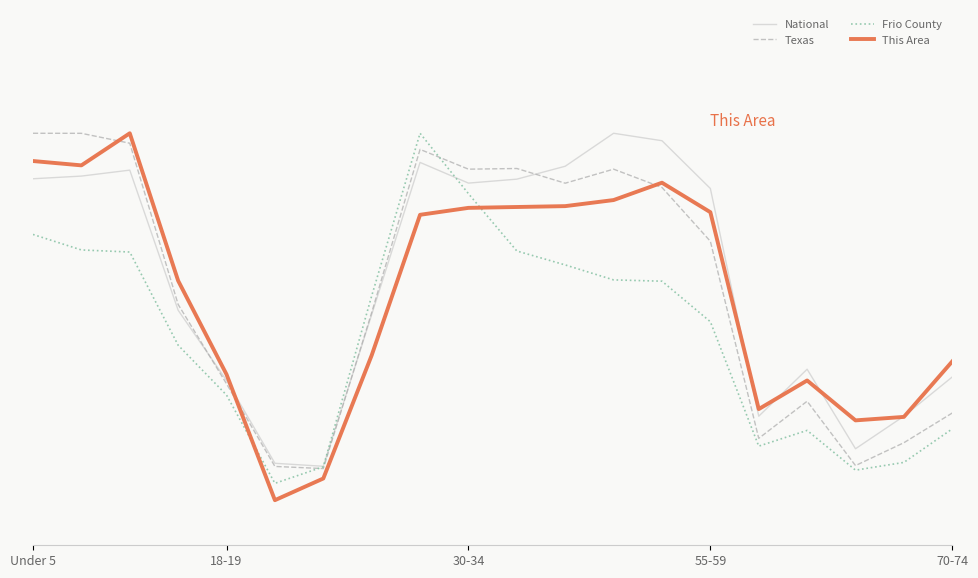

What are all the series names shown in the legend?

National, Texas, Frio County, This Area